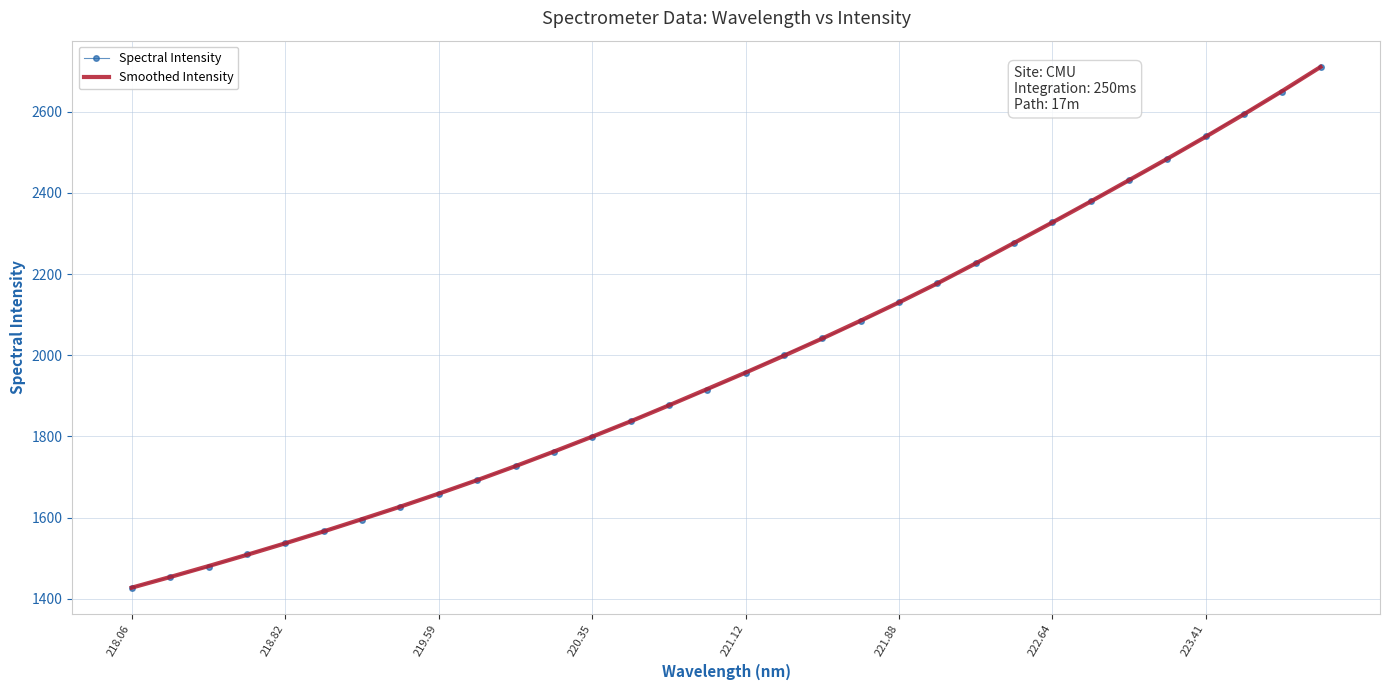

Which series has the widest spread of values?

Spectral Intensity